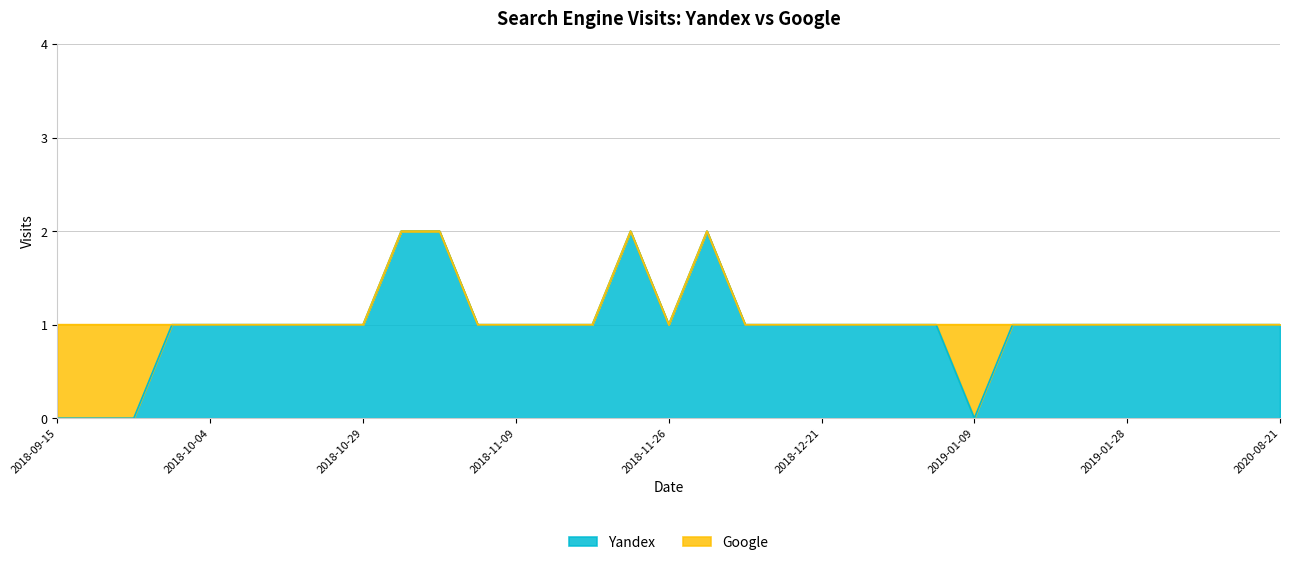

How many values are between 1 and 2?

29